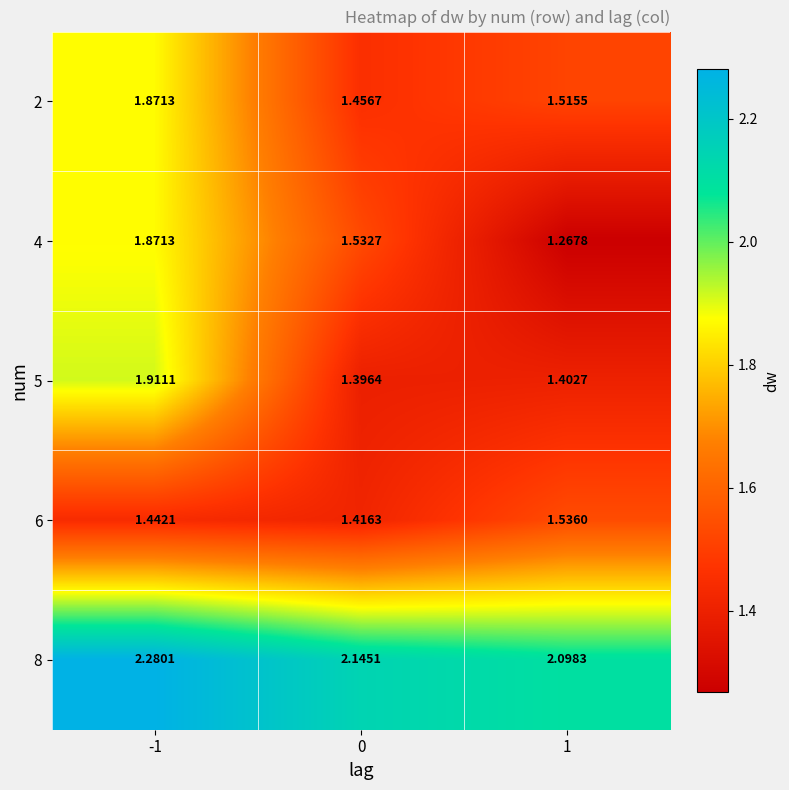

What is the spread (max minus min) of values at 1?

0.8